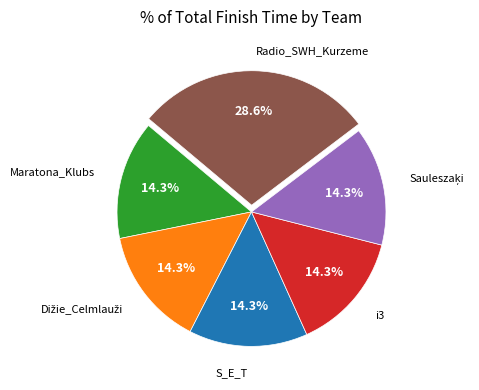

To the nearest percent, what is the average slice percentage?

17%